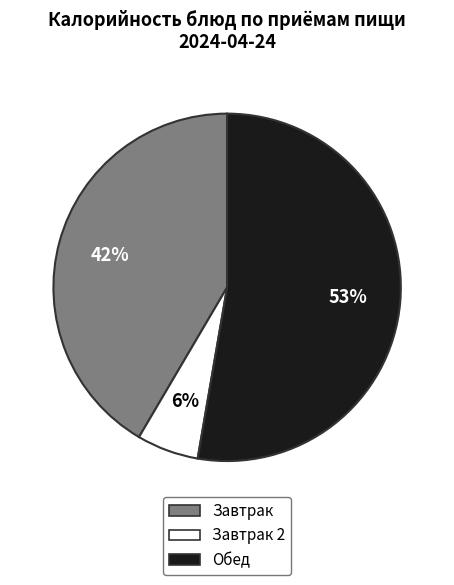

To the nearest percent, what is the average slice percentage?

33%